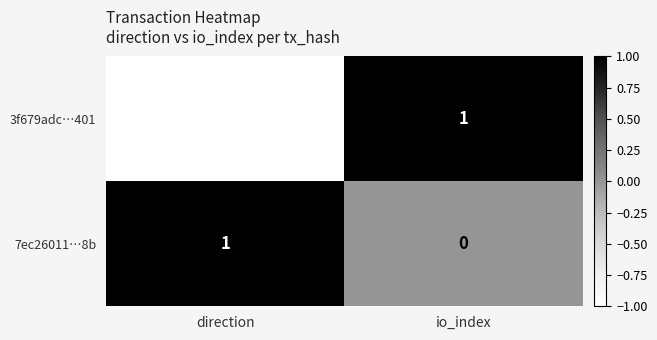

At which category does the chart reach its minimum across all series?

direction